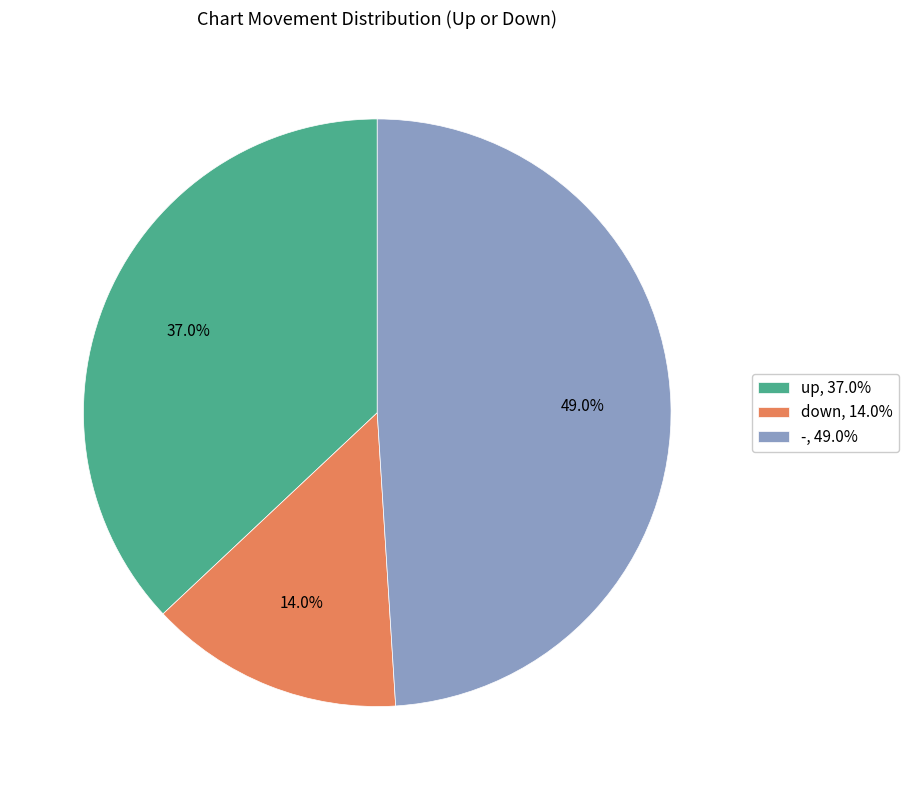

Does down represent more than half of the total?

No